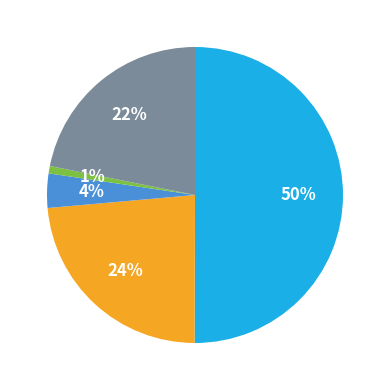

To the nearest percent, what is the difference between the largest and smallest slice percentages?

49%